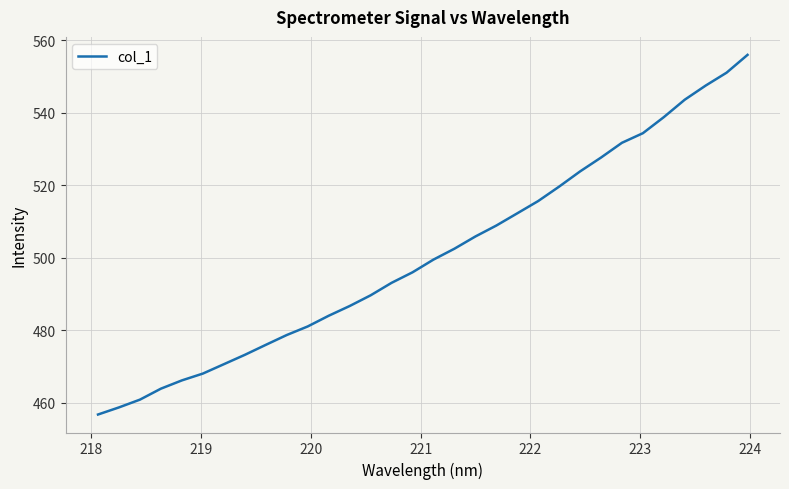

What is the greatest value displayed?

556.0